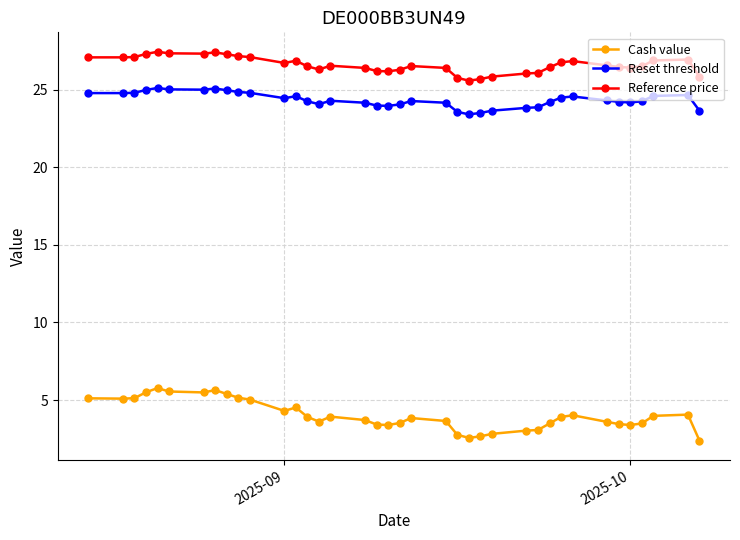

True or false: Reset threshold and Cash value intersect in this chart.

False